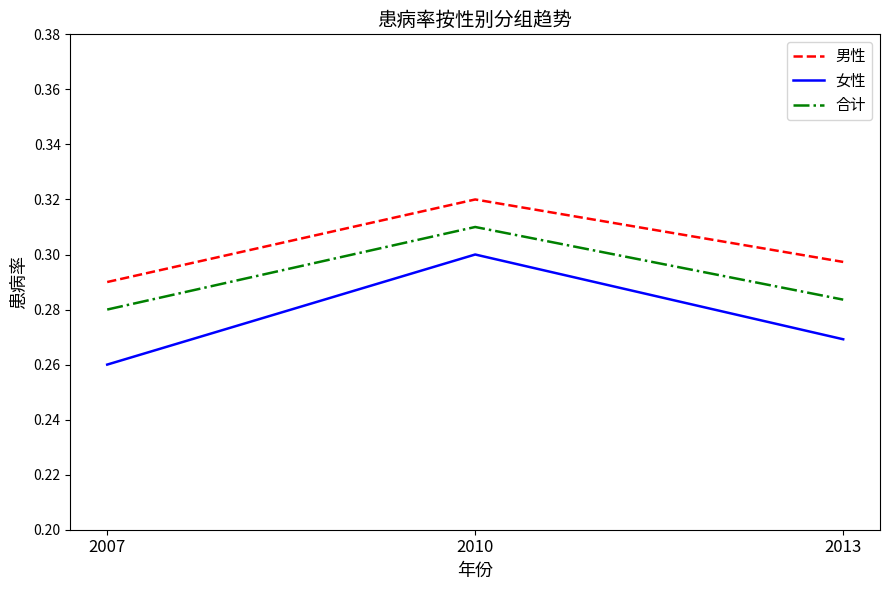

How many 女性 values are between 0 and 1?

3